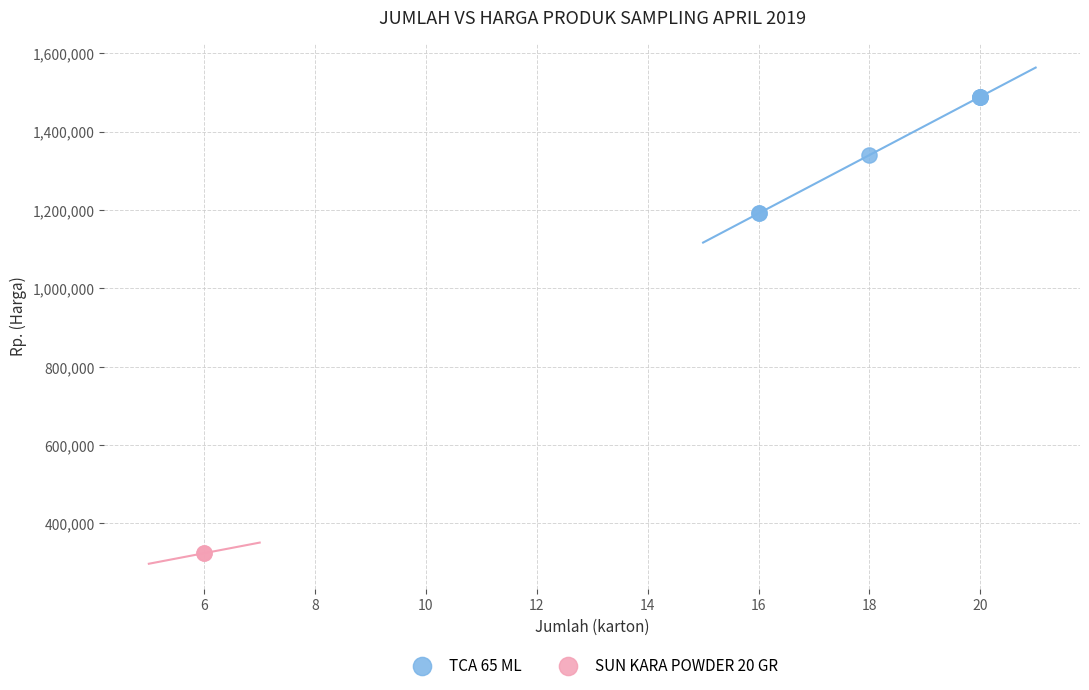

What are all the series names shown in the legend?

TCA 65 ML, SUN KARA POWDER 20 GR